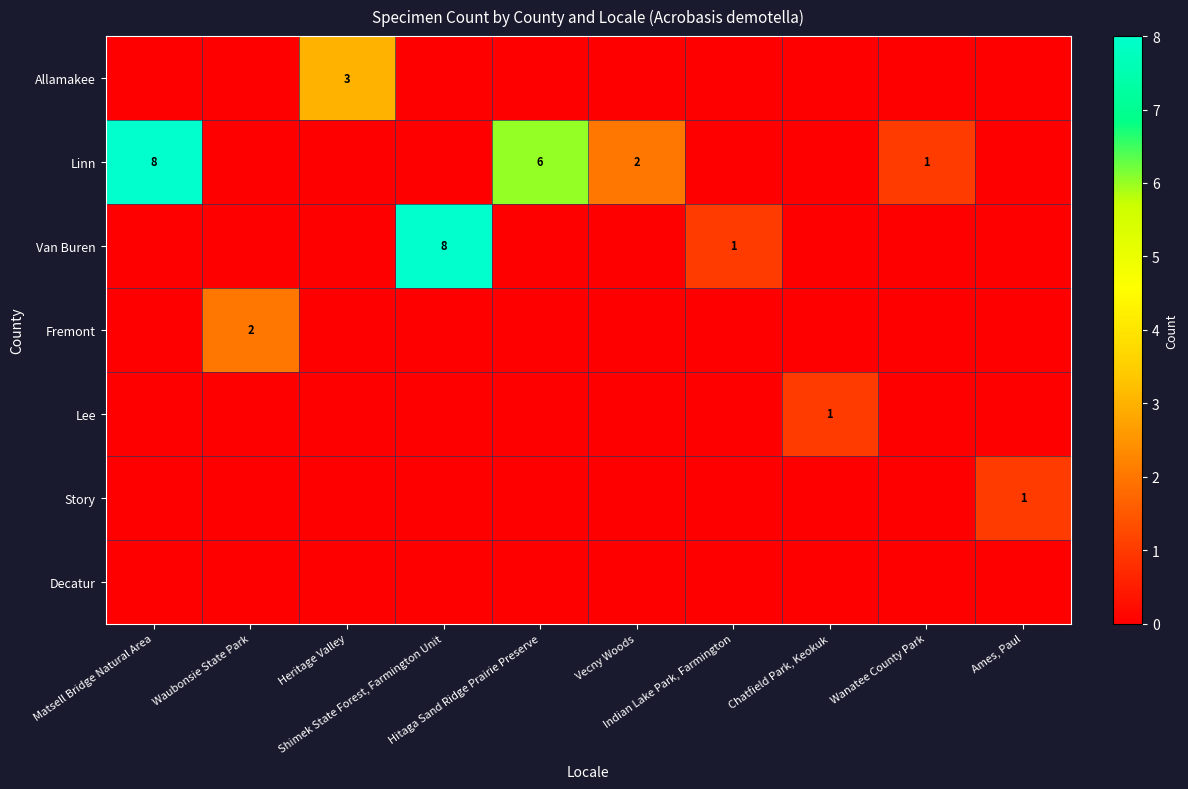

What is the difference between the Linn values at Ames, Paul and Matsell Bridge Natural Area?

8